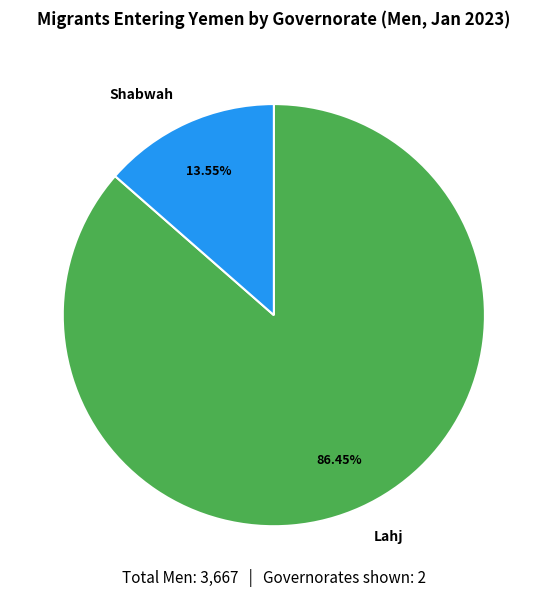

Which category has the biggest portion of the pie?

Lahj